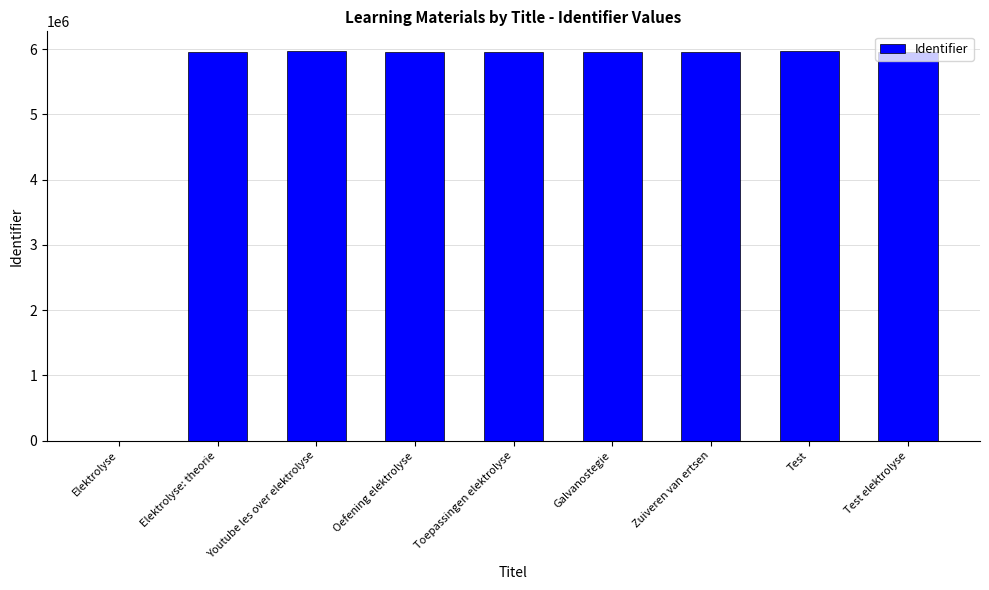

What is the change in value from Youtube les over elektrolyse to Toepassingen elektrolyse?

-19152